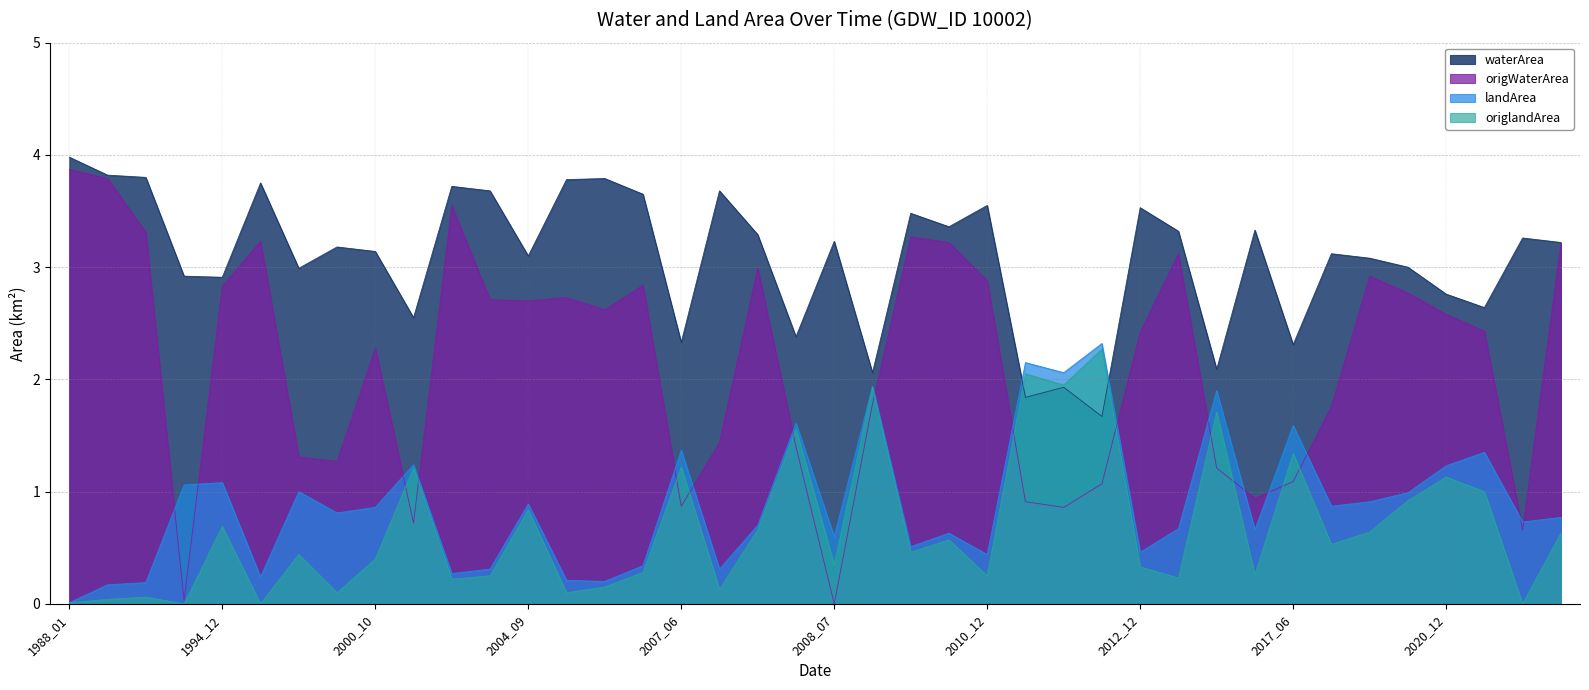

What is the value of the landArea point at the 22nd from the left?

1.9